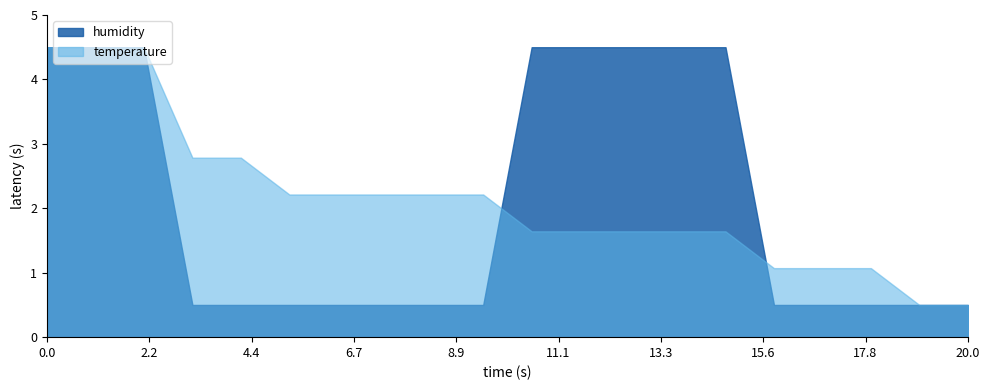

What is the maximum value for humidity?

4.5